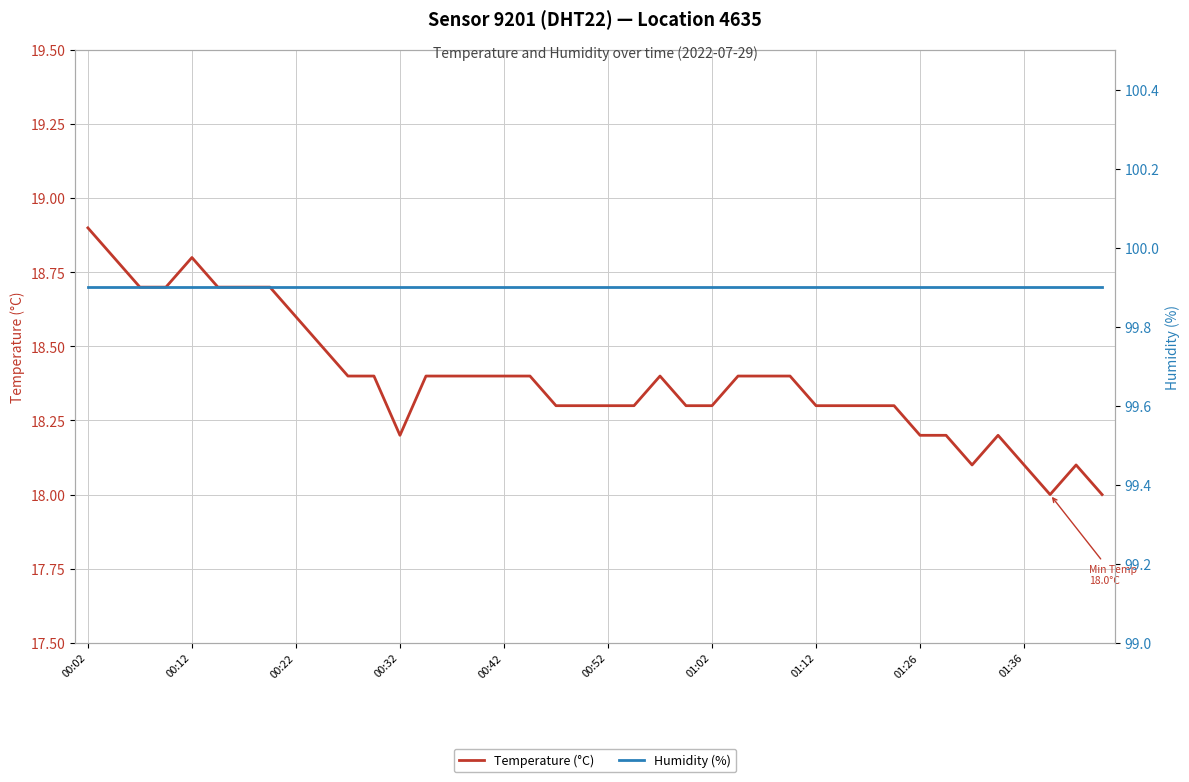

Is the value of Humidity (%) at 35 greater than the value of Temperature (°C) at 39?

Yes